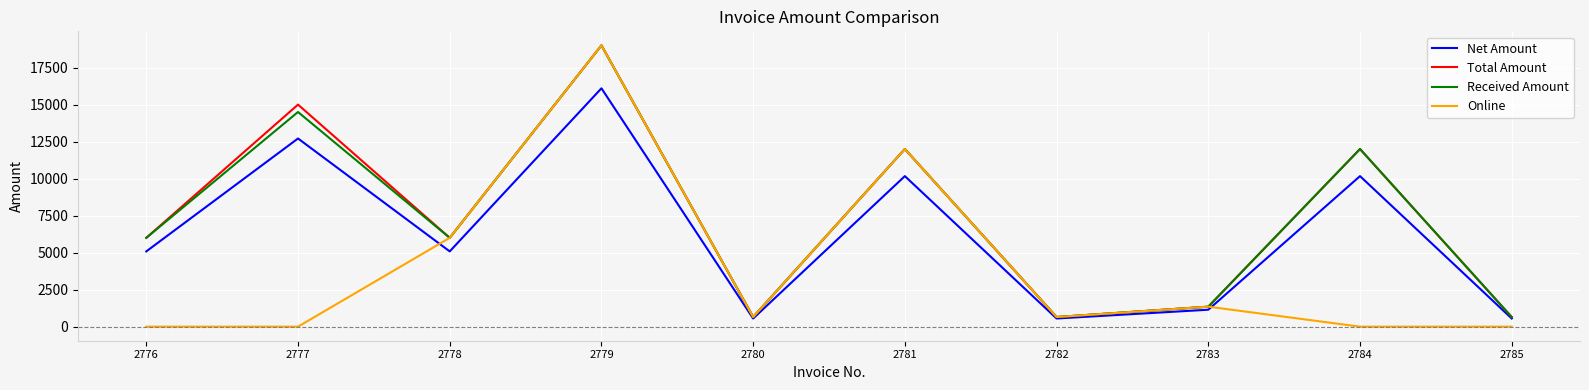

At which category is the sum across all series the highest?

2779